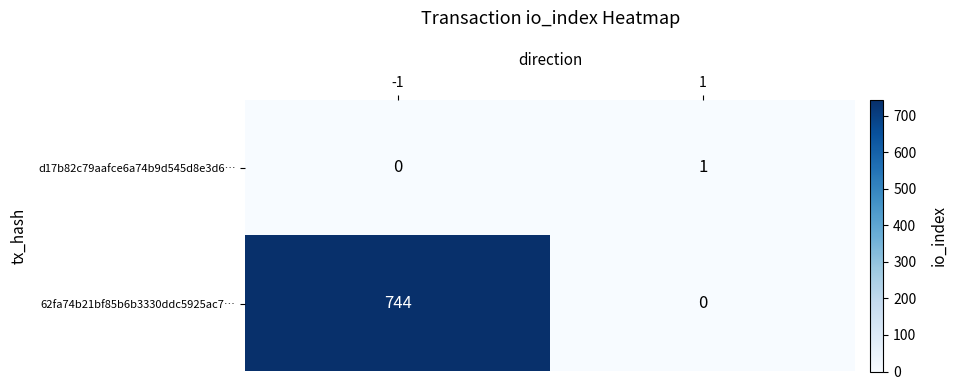

What is the spread (max minus min) of values at -1?

744